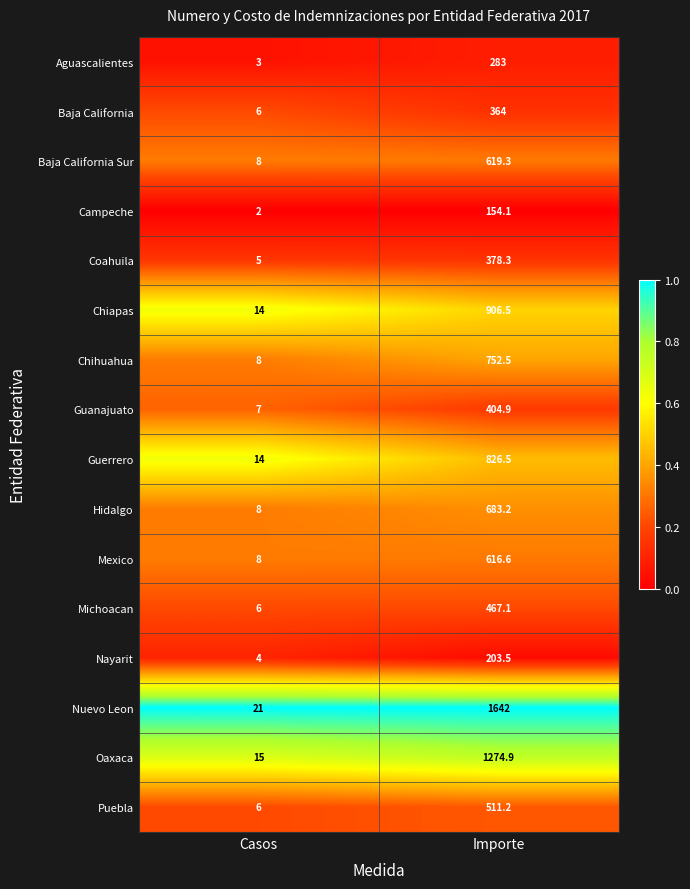

Is it true that Guerrero equals 14.0 at Casos?

True